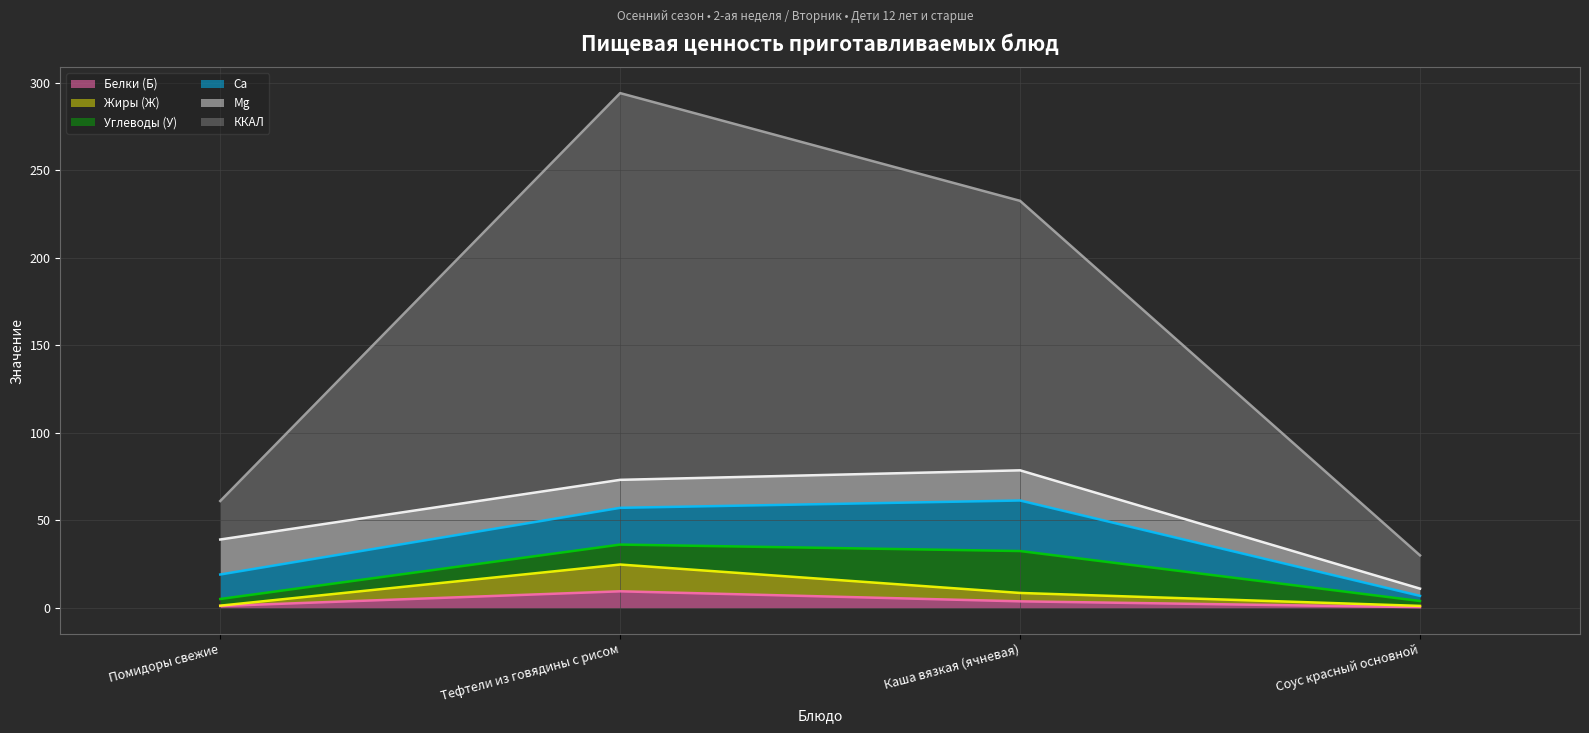

How many values in the ККАЛ series are below 232?

2